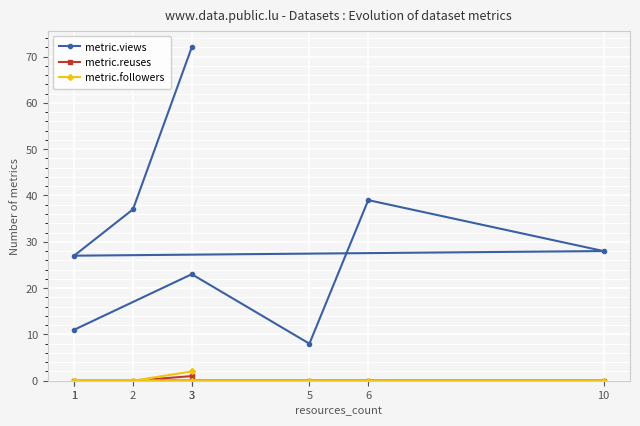

How many values in metric.reuses are above zero?

1